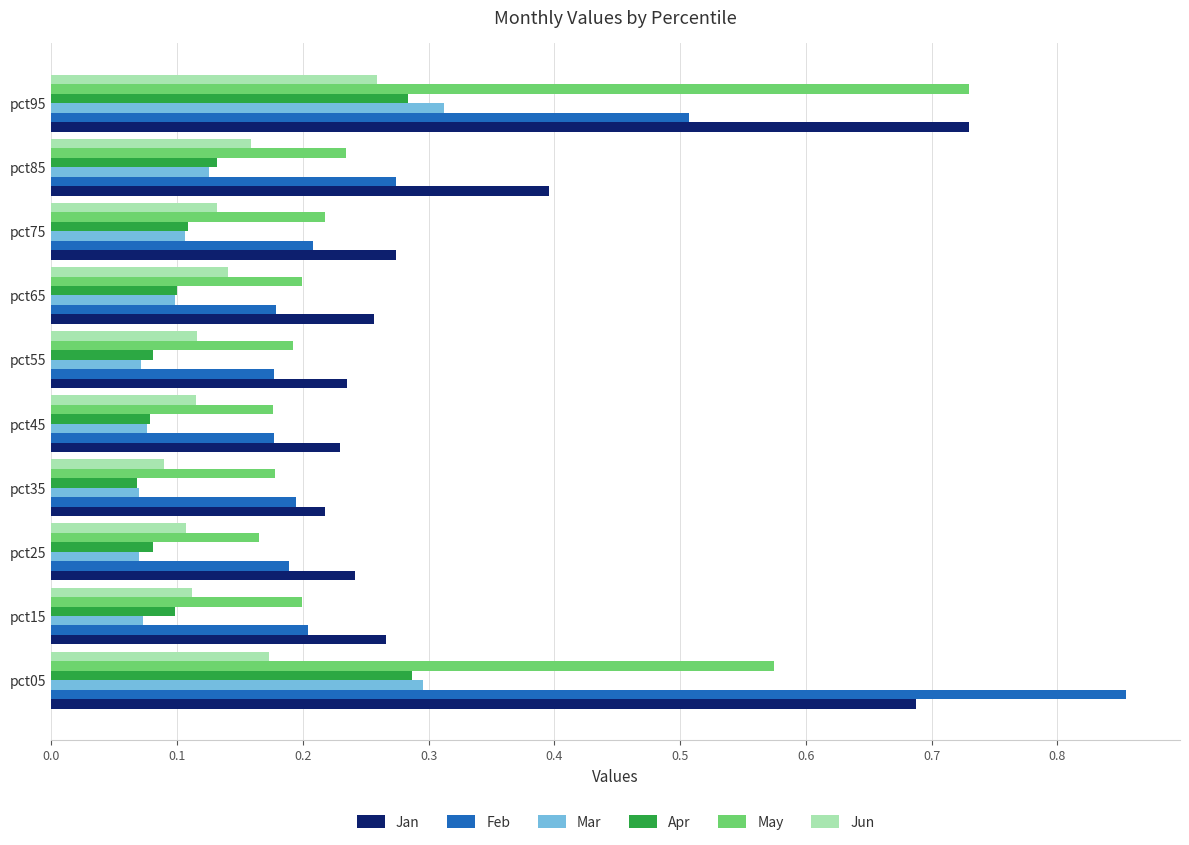

Which series has the widest spread of values?

Feb